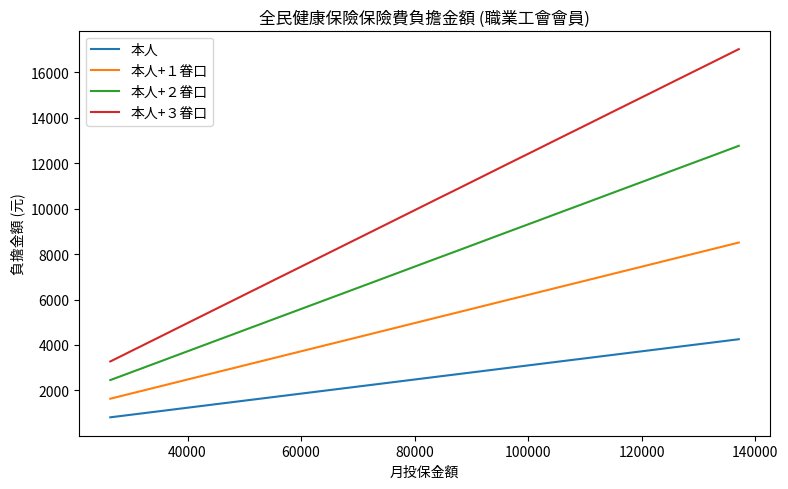

What is the lowest value of the 本人+３眷口 series?

3276